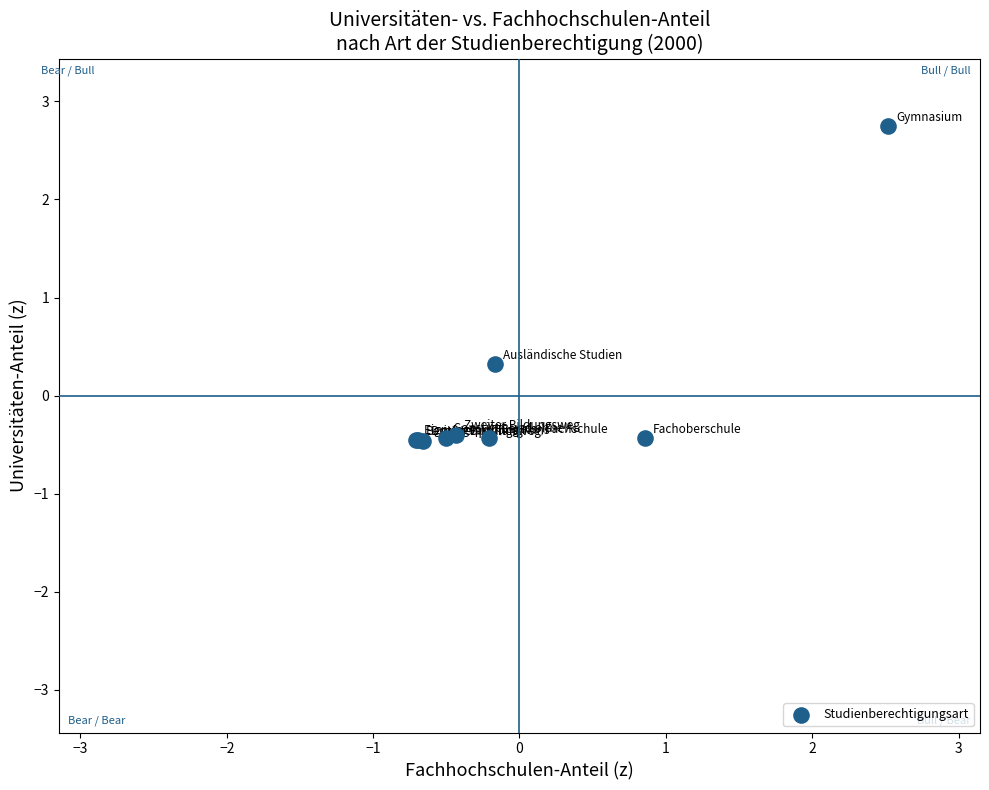

What Y value in the scatter plot is closest to 1?

0.3